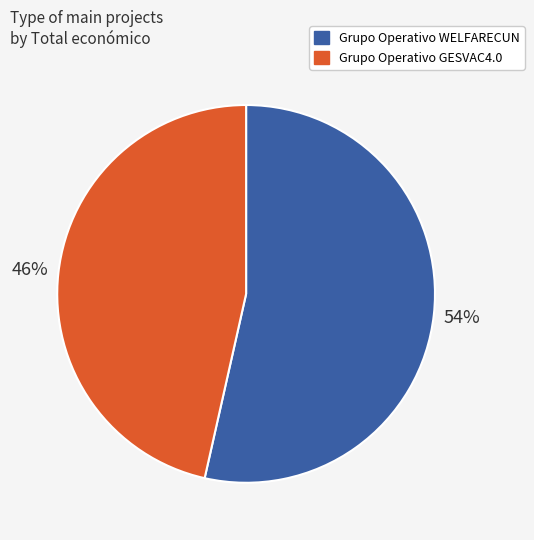

The Grupo Operativo GESVAC4.0 slice represents 46% of the pie. True or false?

True